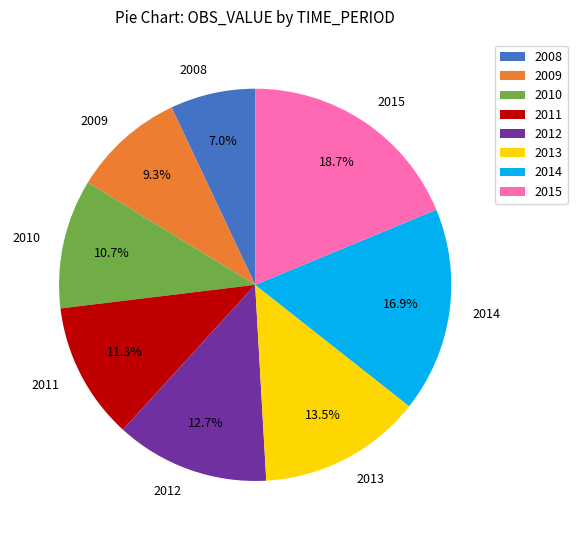

Does any single category account for the majority?

No